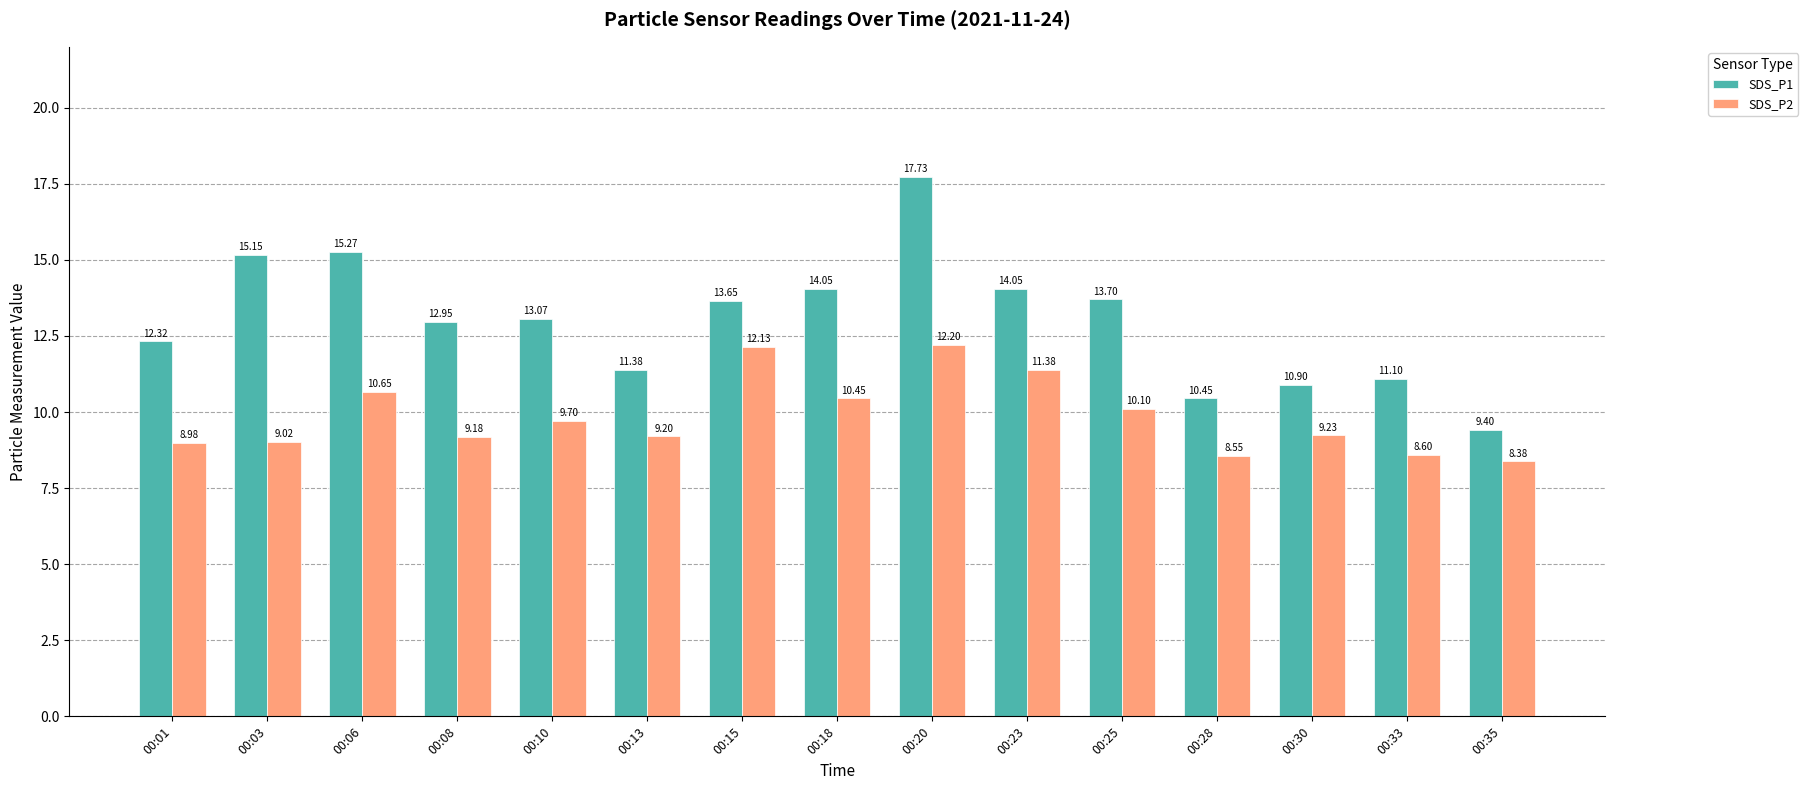

Rank the series at 00:20 from highest to lowest value.

SDS_P1, SDS_P2